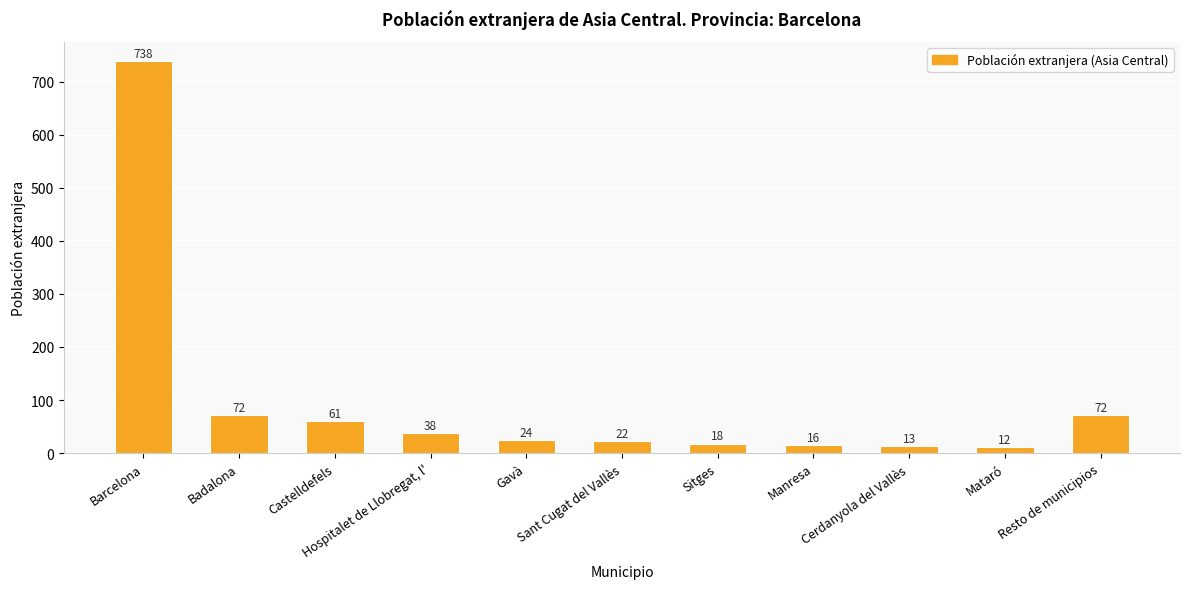

Reading left to right, extract all data points from this chart.

738	72	61	38	24	22	18	16	13	12	72